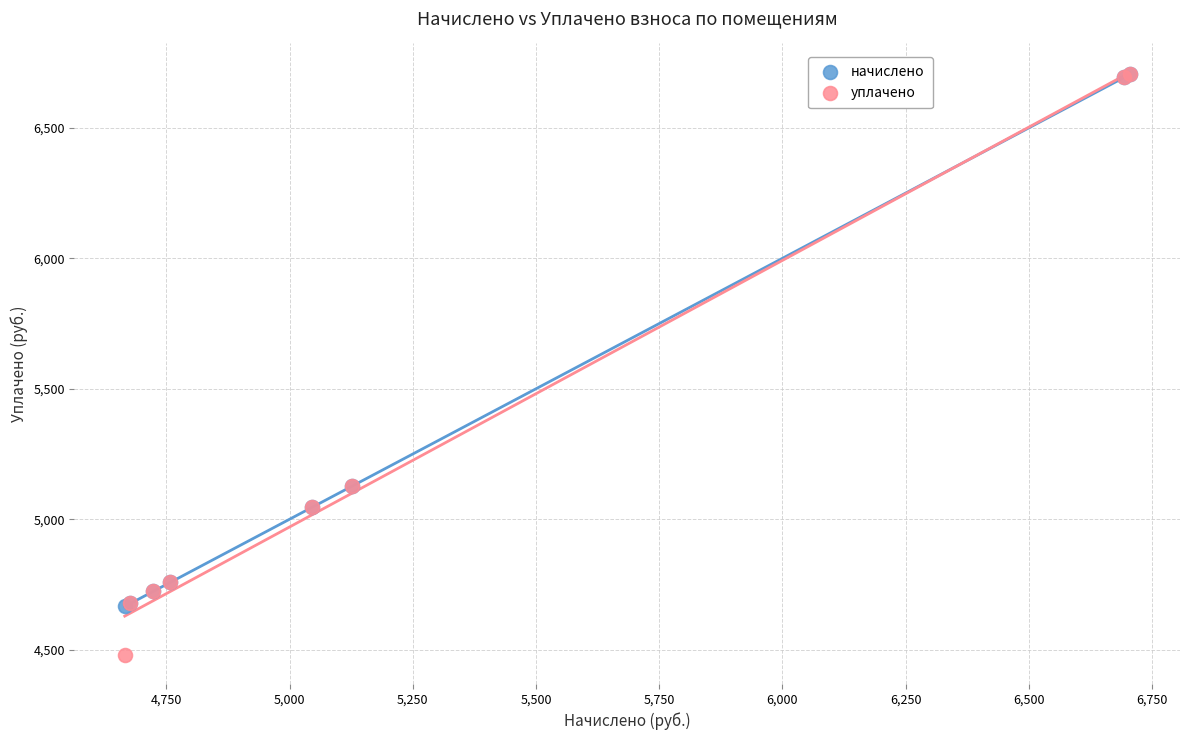

What are all the series names shown in the legend?

начислено, уплачено